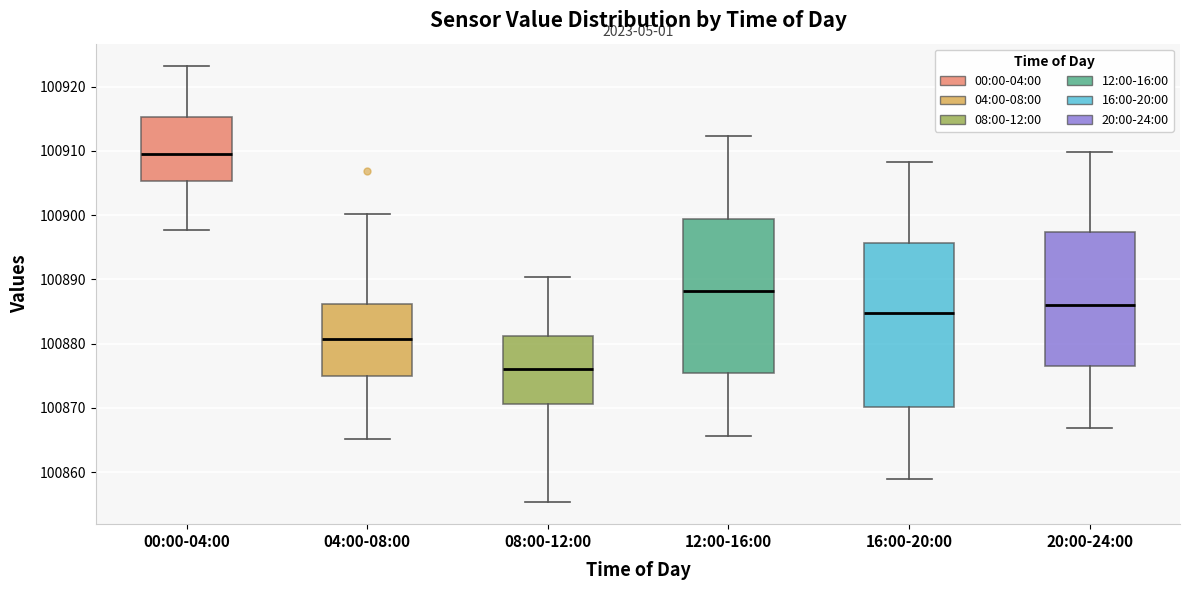

Where does the median line of the box for 08:00-12:00 sit on the y-axis? The values are not printed on the chart, so give them approximately, as read against the axis.

100876